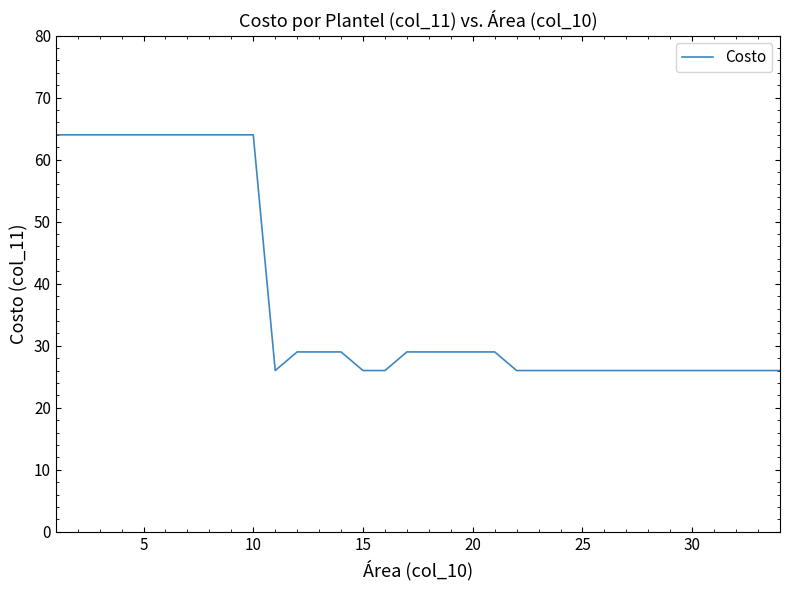

What is the difference between the maximum and minimum values?

38